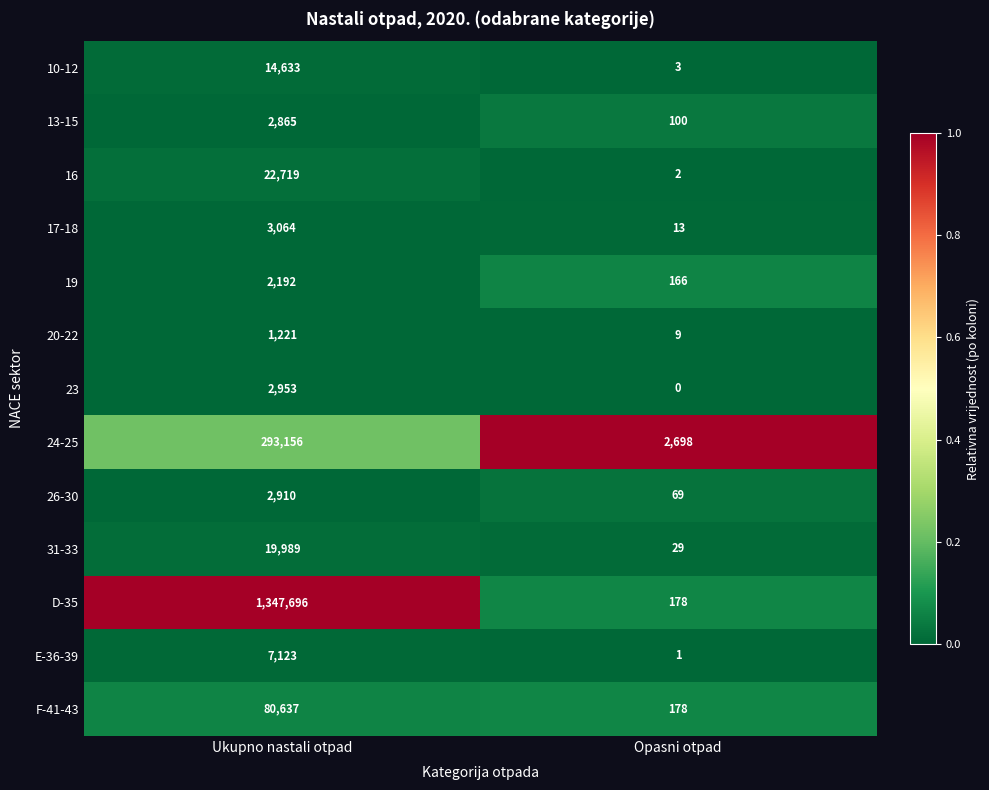

At how many categories does at least one series exceed 0?

2